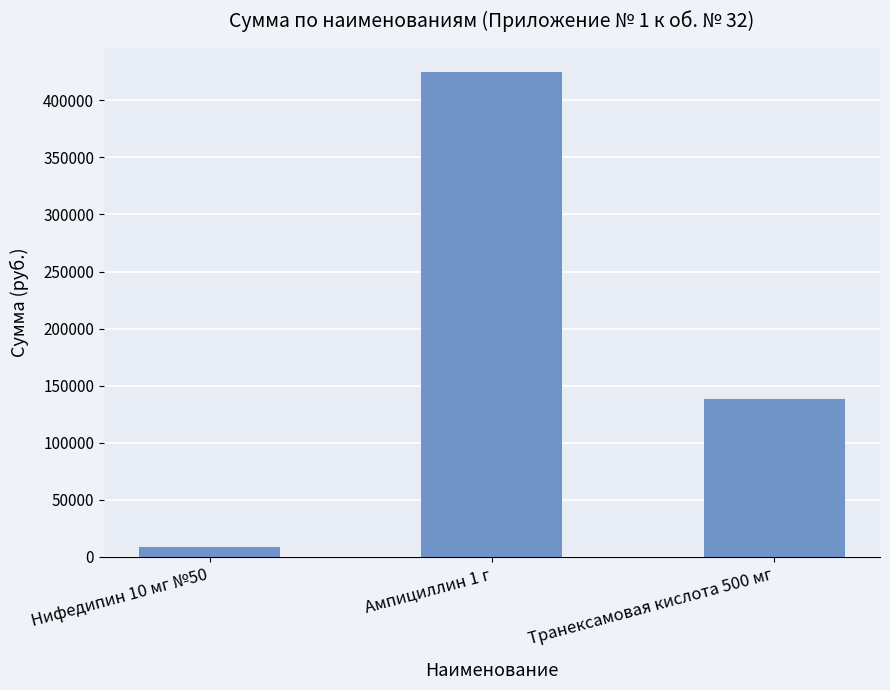

How many values are below 138000?

1